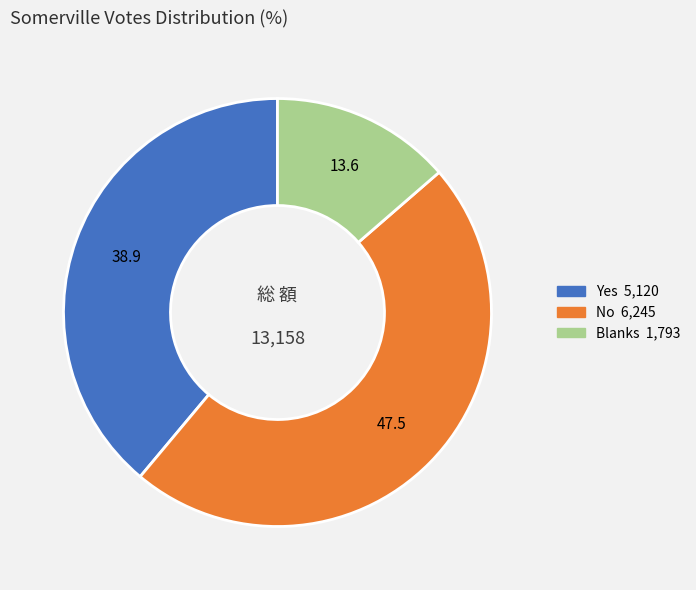

True or false: No accounts for 35% of the total.

False